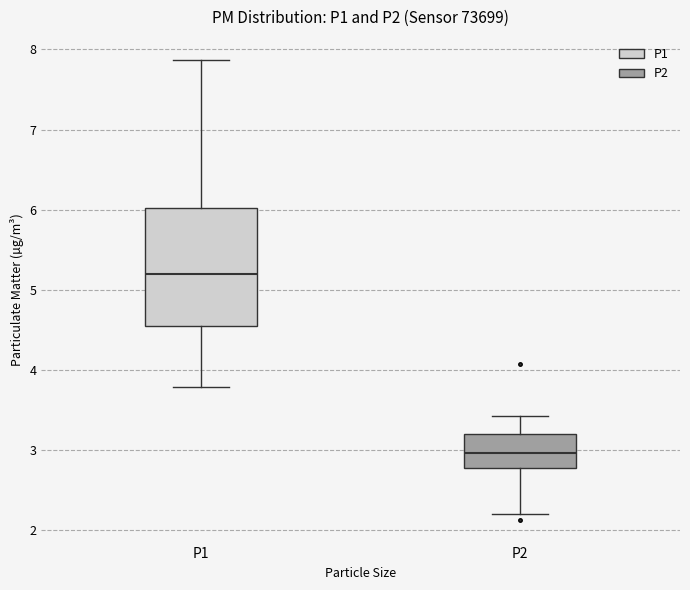

Which box is the tallest, from its lower edge to its upper edge?

P1